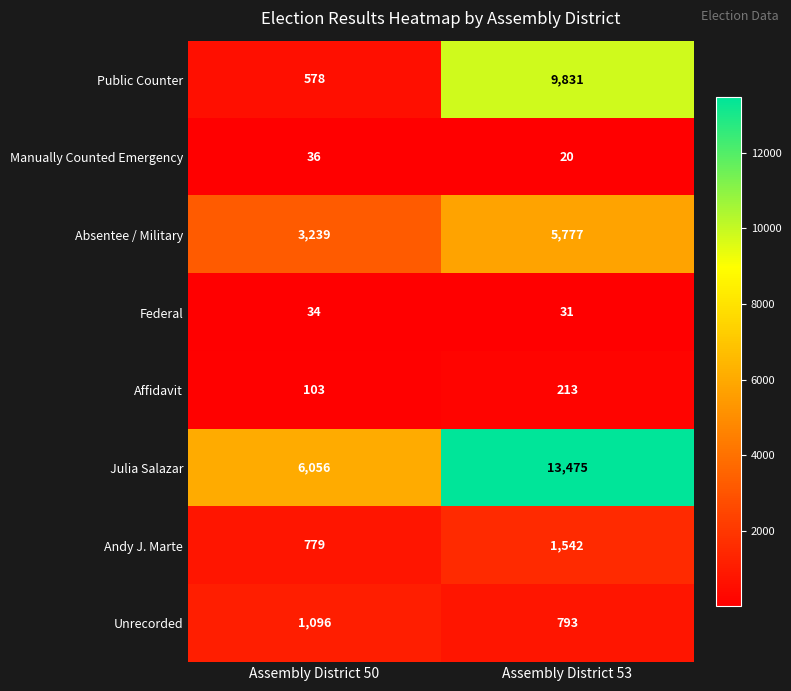

What is the difference between the maximum and minimum values in the Manually Counted Emergency series?

16